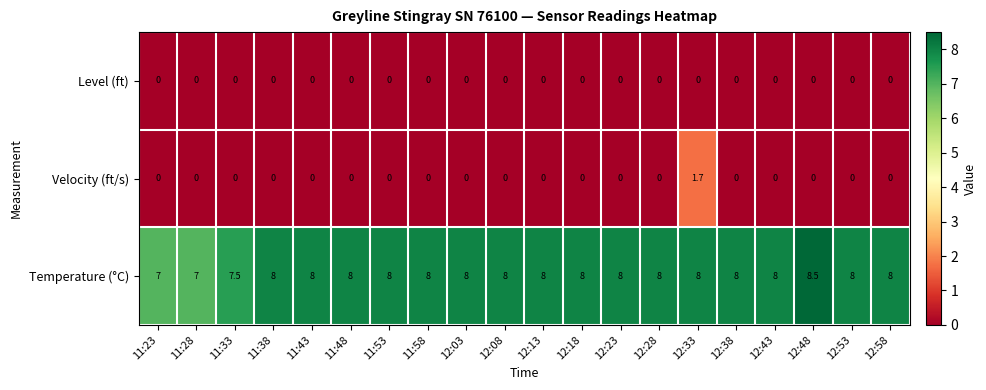

How many categories are shown in the chart?

20